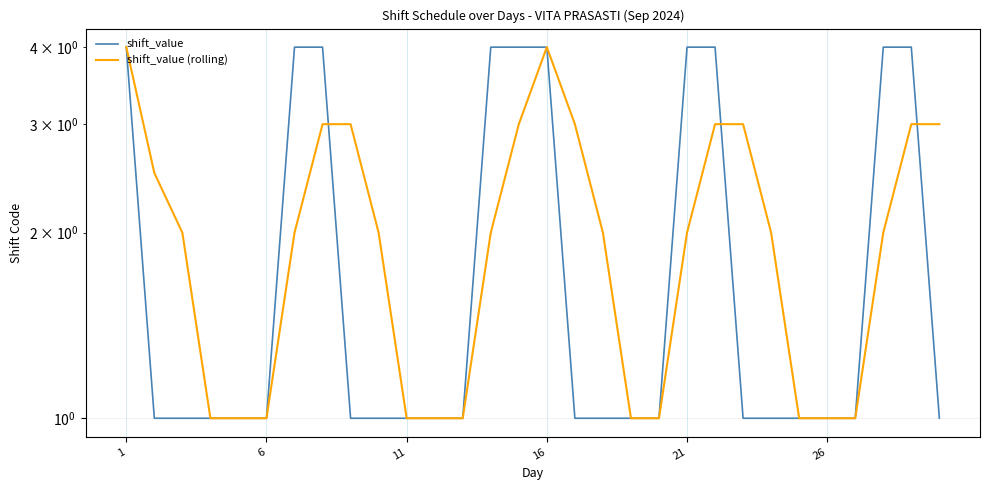

What is the sum of all shift_value values?

60.0